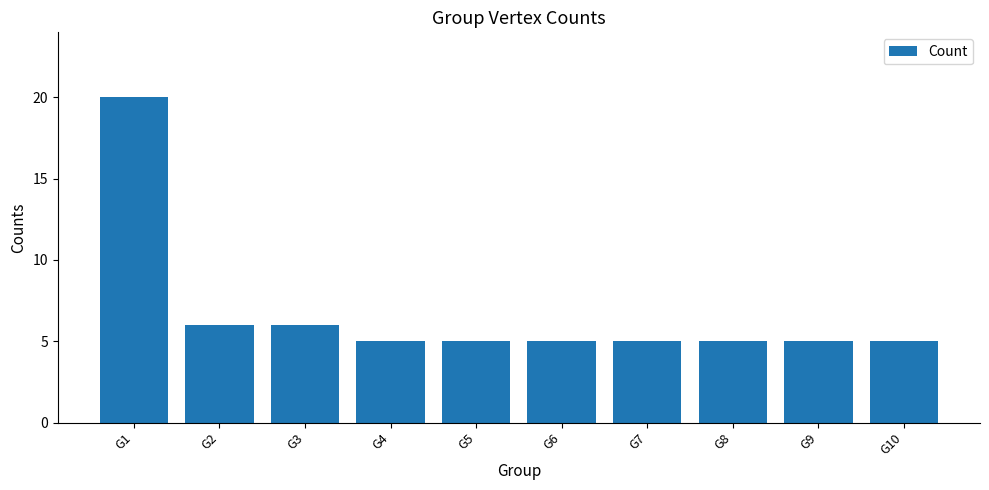

What is the ratio of the value at G1 to the value at G9?

4.0